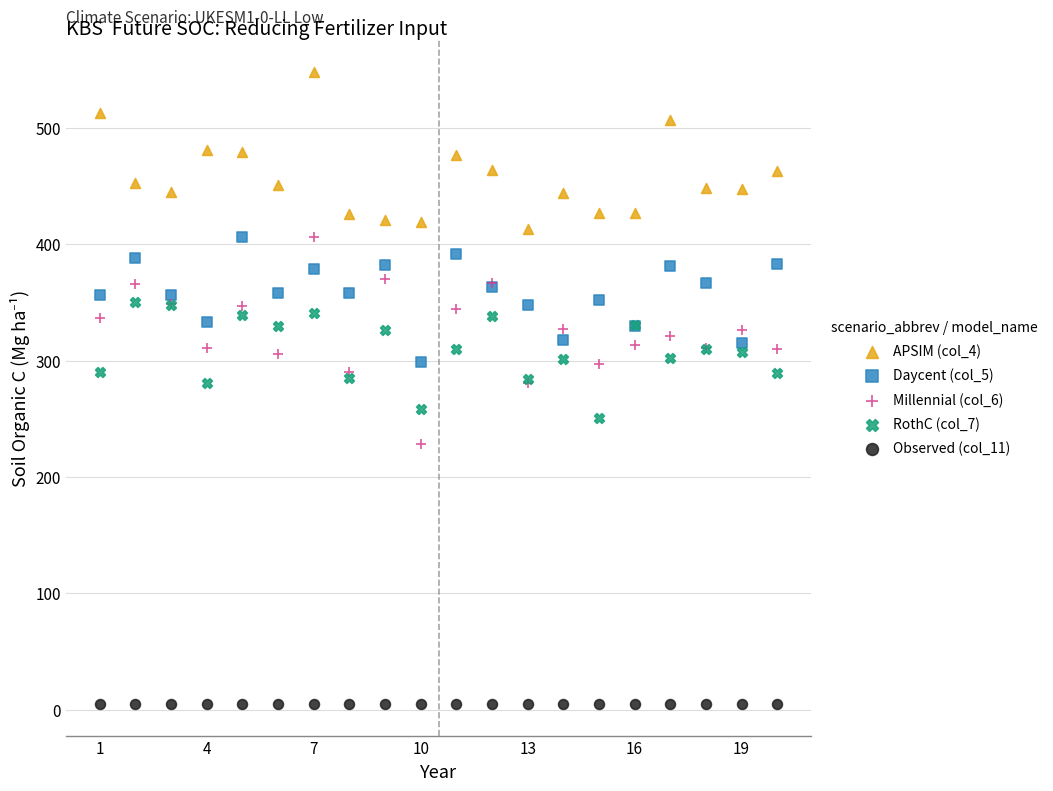

Which series contains the highest Y value?

APSIM (col_4)